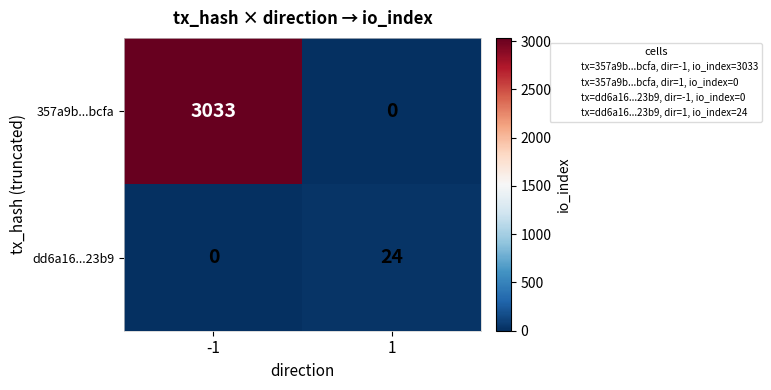

What is the spread (max minus min) of values at -1?

3033